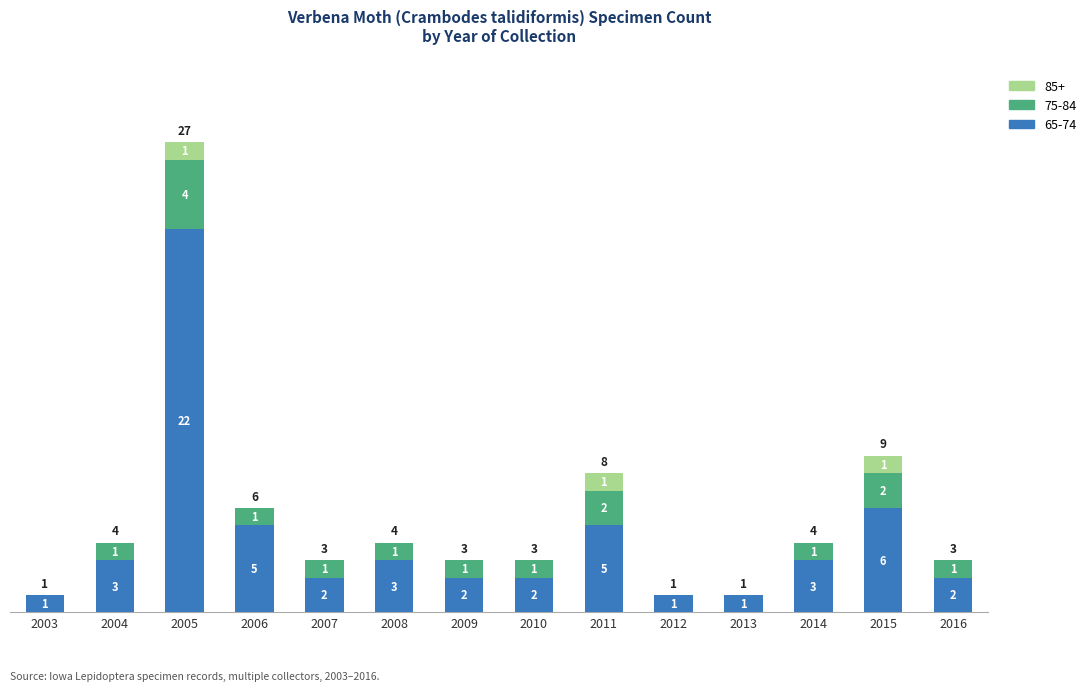

What is the sum of the 65-74 values at 2013 and 2006?

6